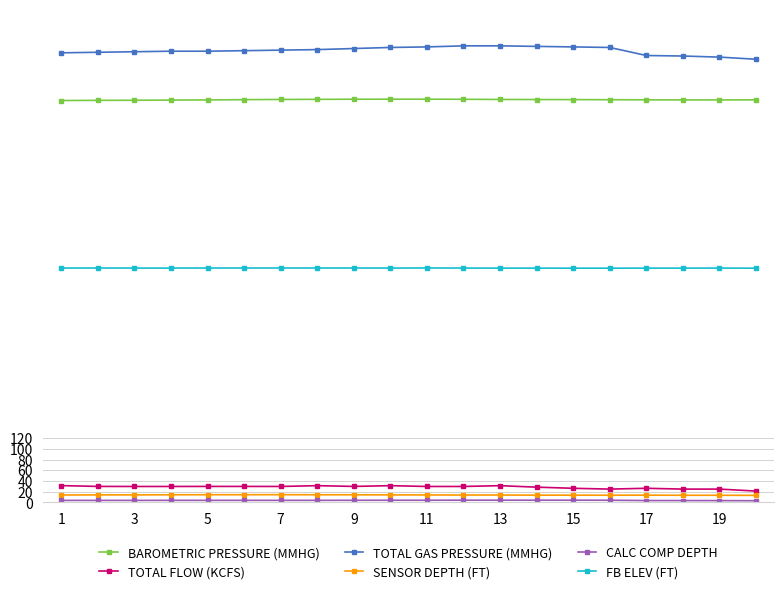

What is the value of the BAROMETRIC PRESSURE (MMHG) point at the 2nd from the left?

750.3